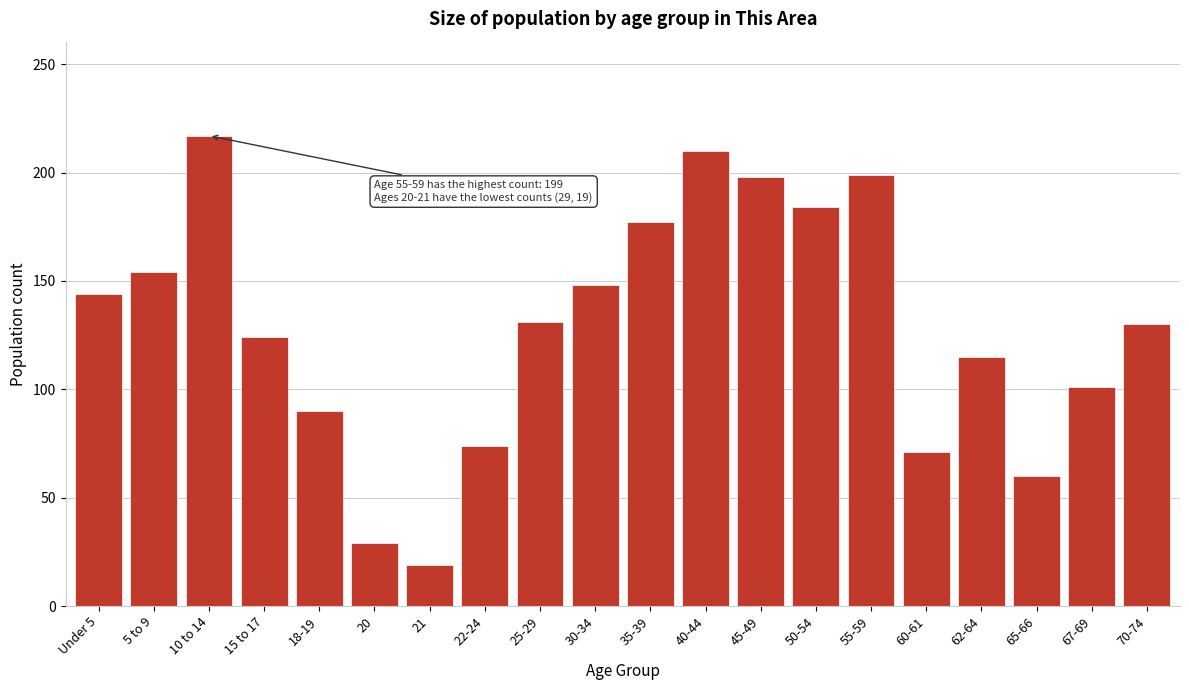

What is the difference between the second highest and minimum values?

191